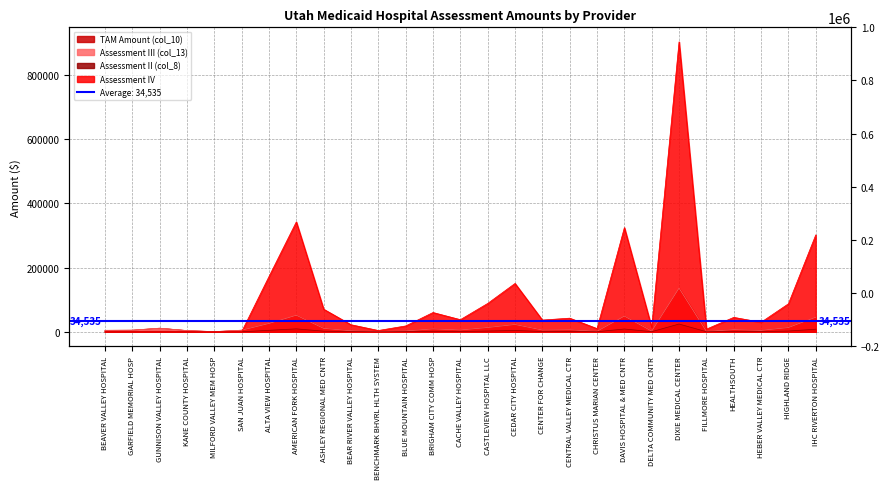

How many times do TAM Amount (col_10) and Assessment IV cross each other?

1